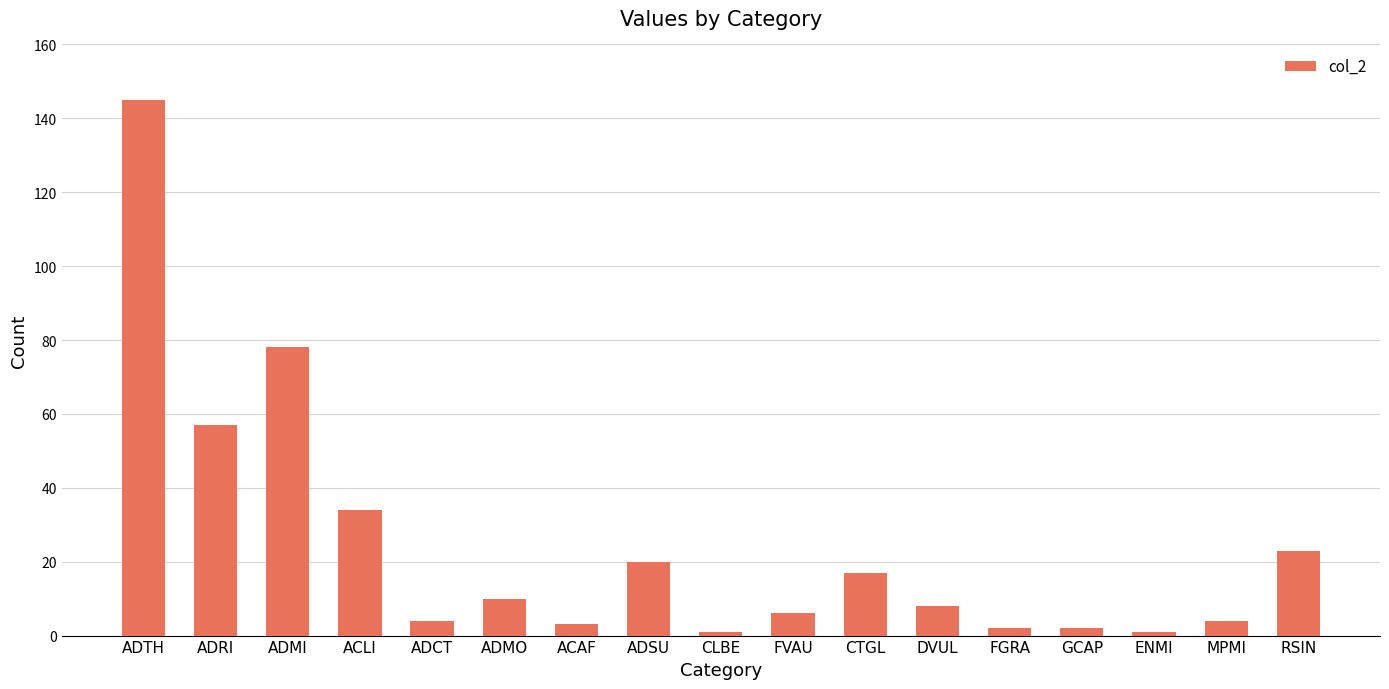

Does the chart contain any negative values?

No